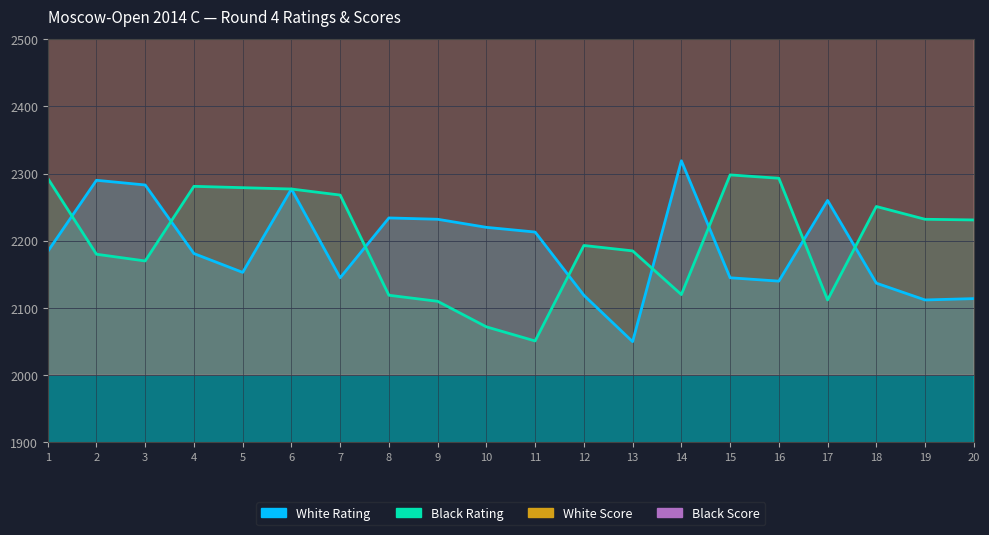

Count the White Score values in the range 3250 to 3500.

20